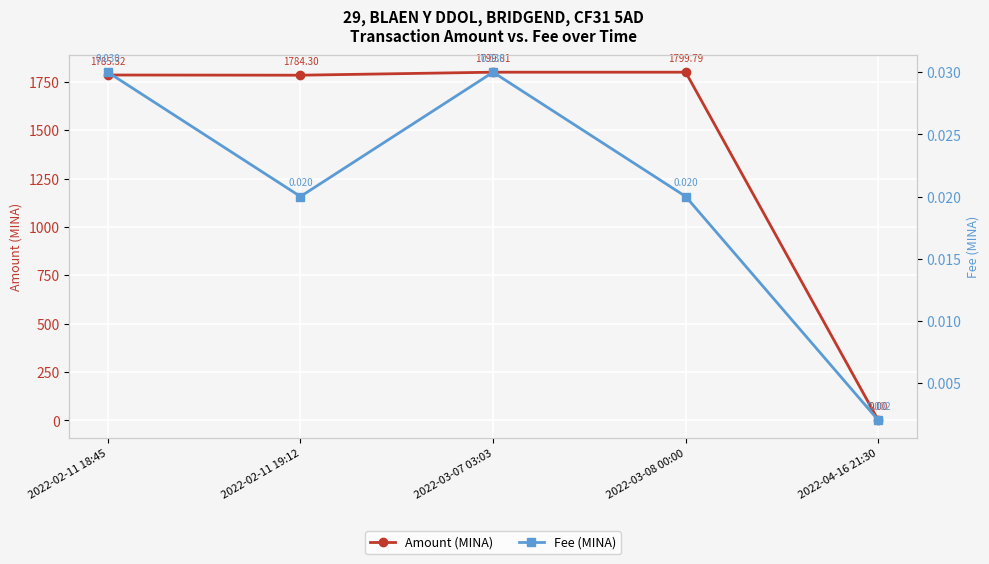

What is the maximum value for Amount (MINA)?

1799.8